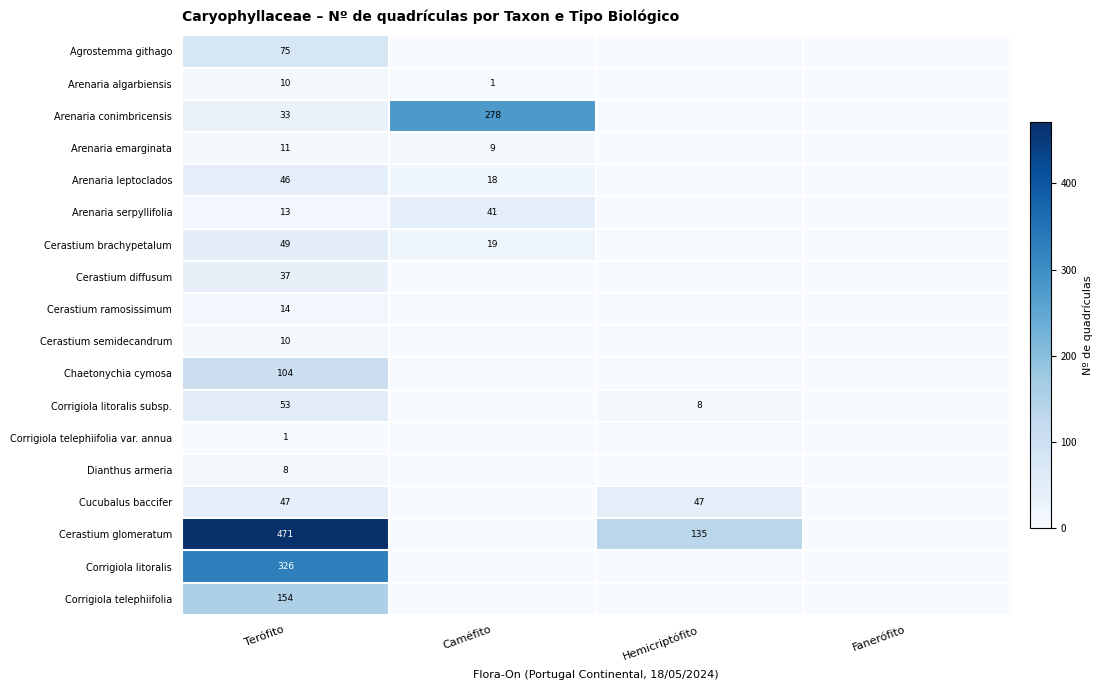

How many values in the Corrigiola litoralis subsp. series are below 8?

2